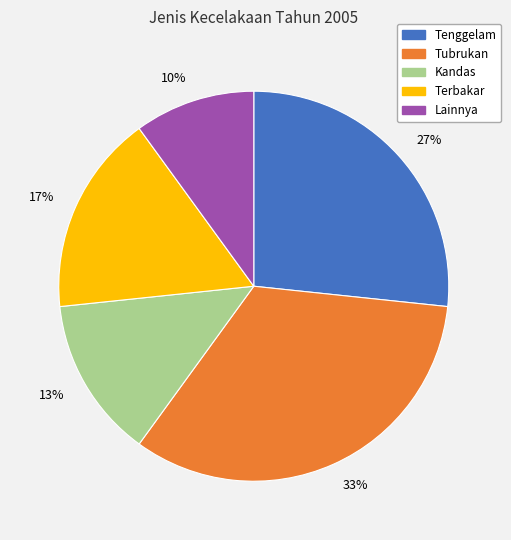

To the nearest percent, what is the difference between the largest and smallest slice percentages?

23%